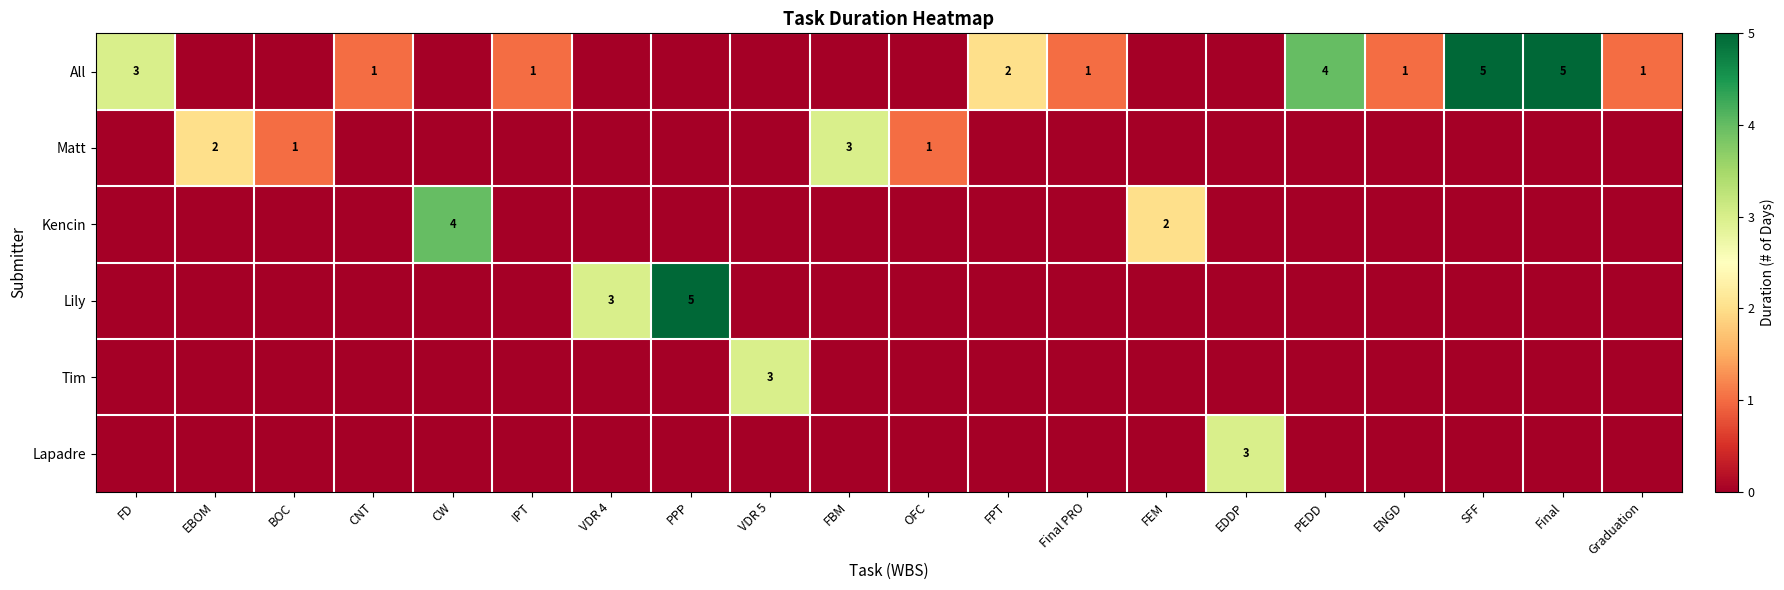

The value of Lapadre at SFF is 1. True or false?

False